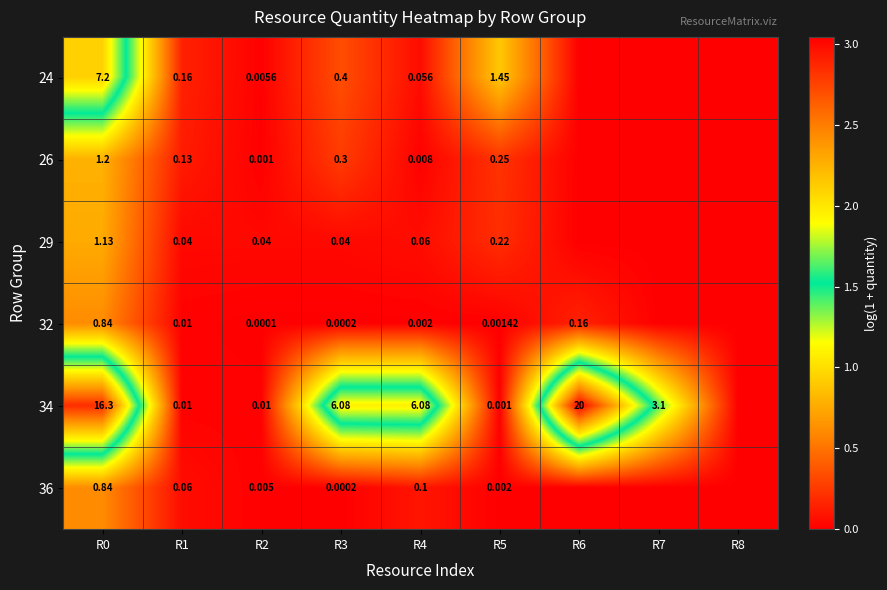

Is the value of 29 at R2 greater than the value of 34 at R0?

No